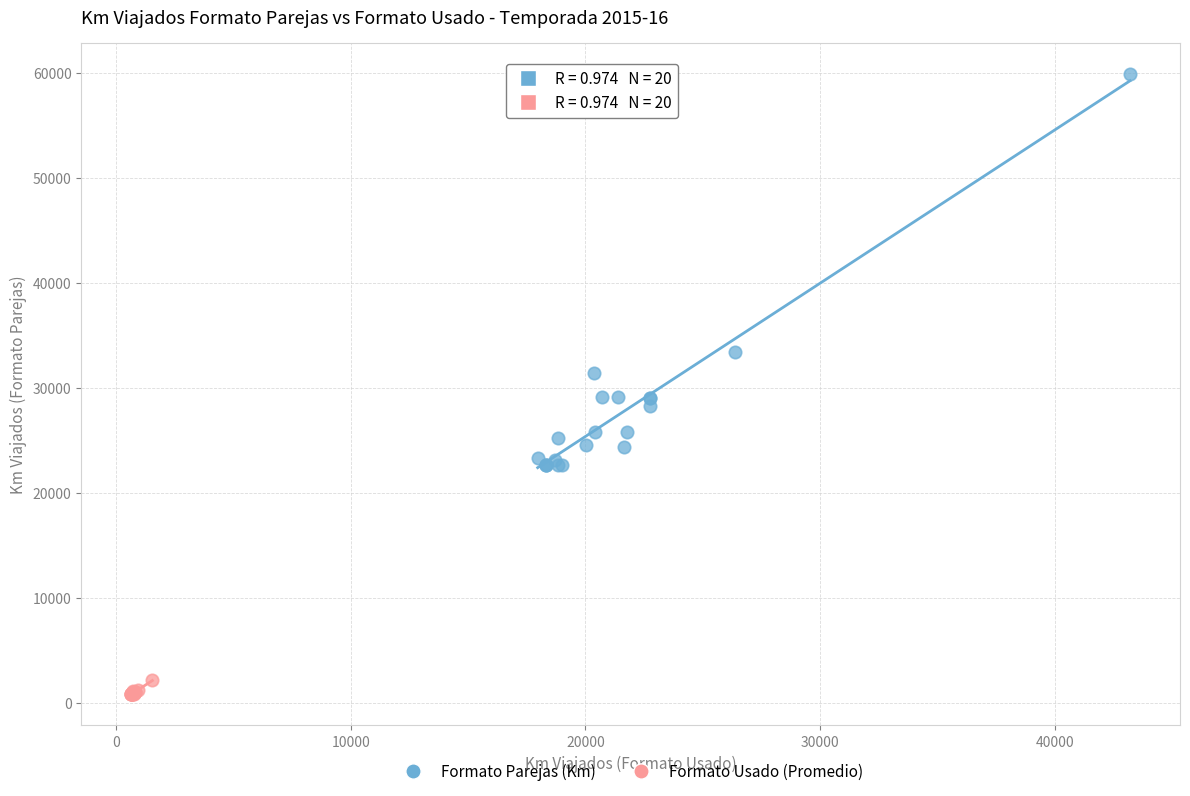

Which series has the largest Y range (max minus min)?

Formato Parejas (Km)